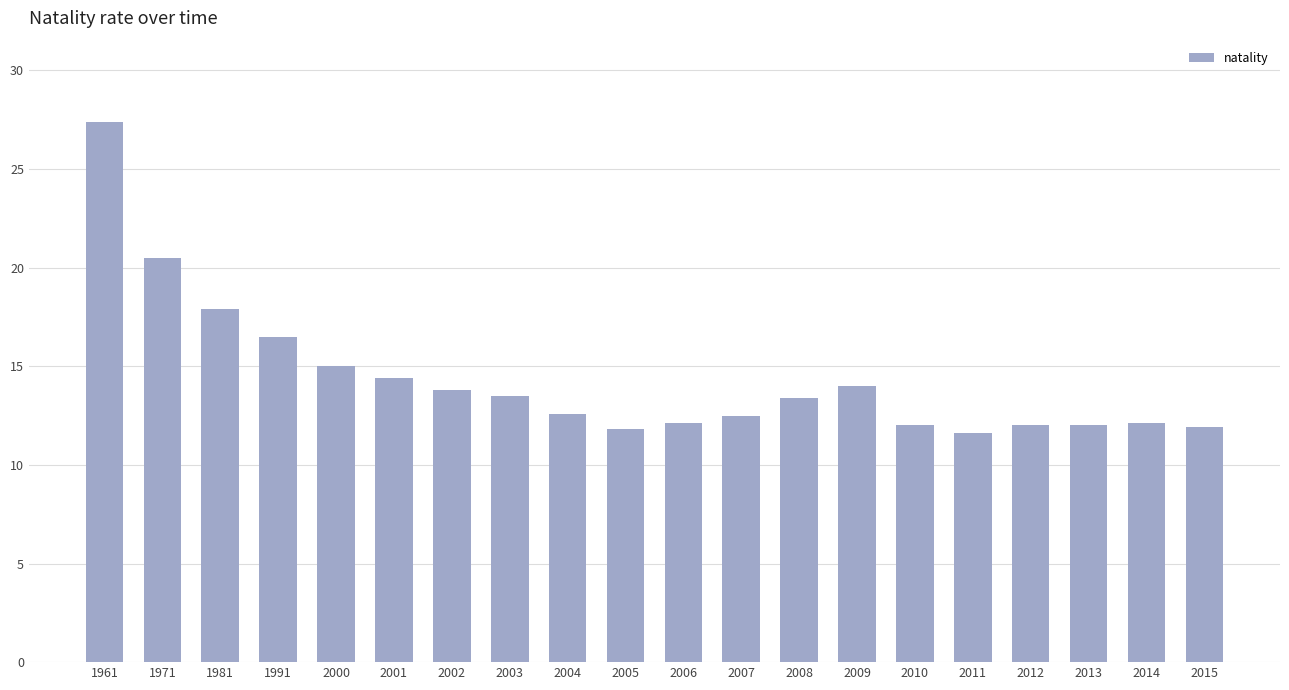

Which category has the highest value across all series?

1961